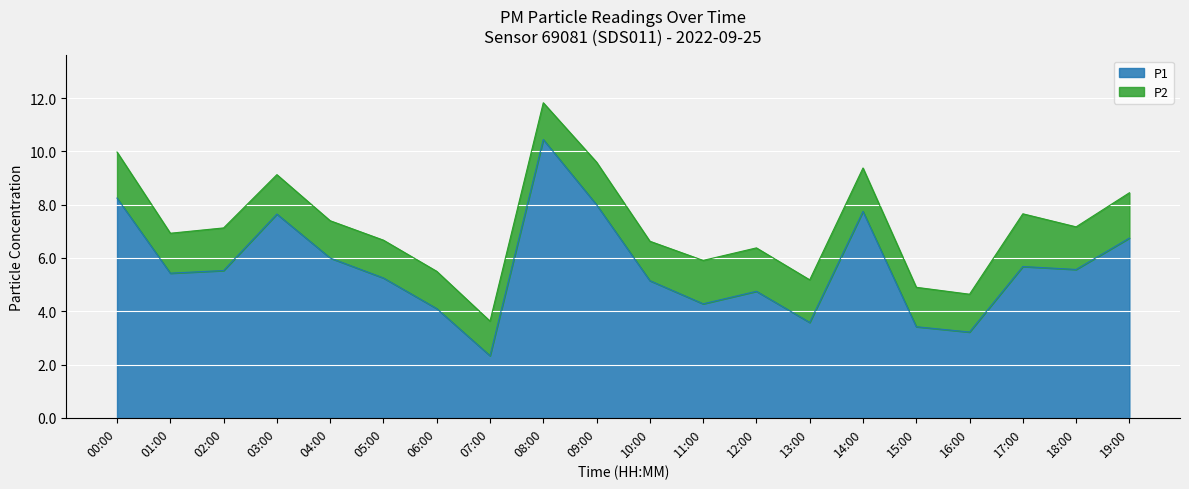

What is the difference between the values at 09:00 and 08:00?

2.4